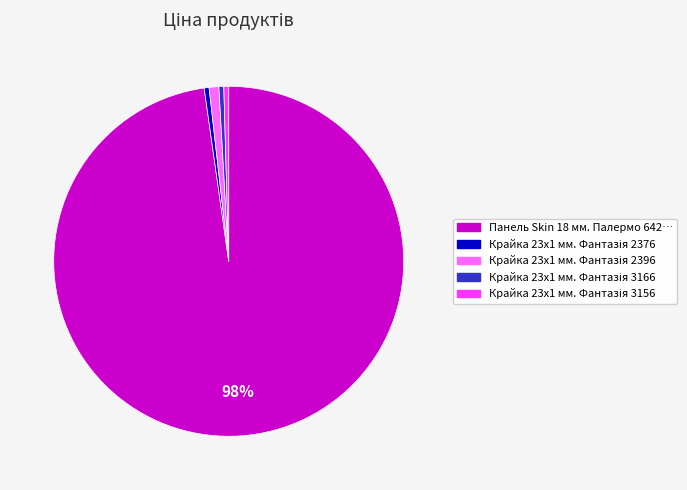

Is there a majority slice in this chart?

Yes